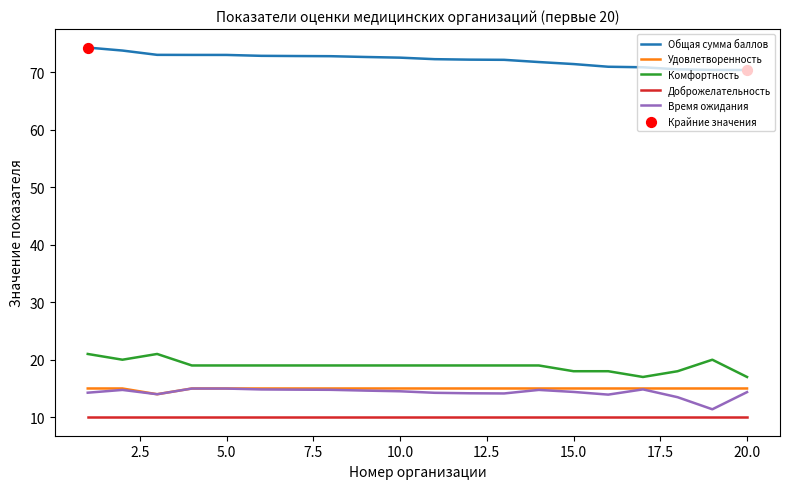

True or false: Удовлетворенность and Комфортность intersect in this chart.

False